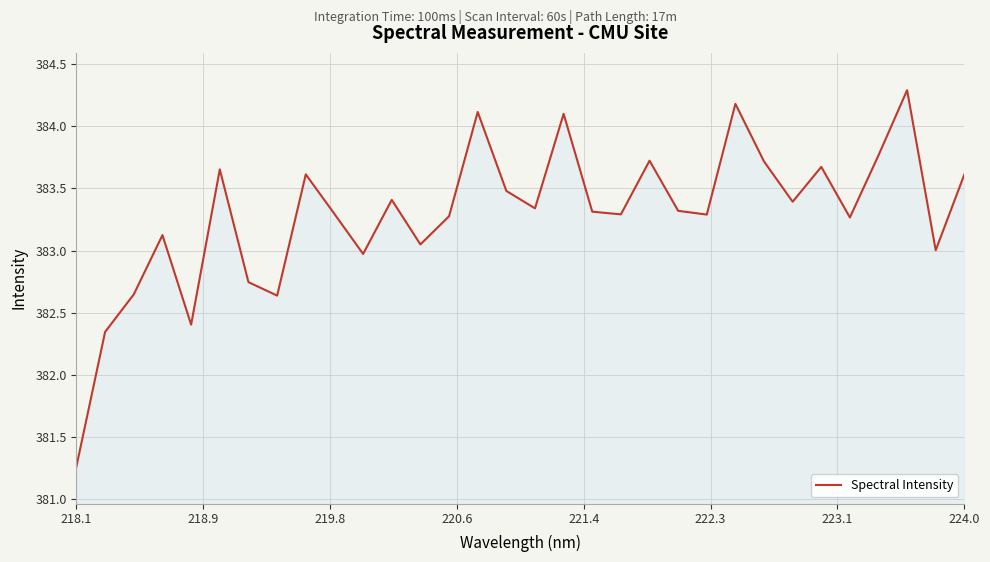

What is the minimum value shown in the chart?

381.3